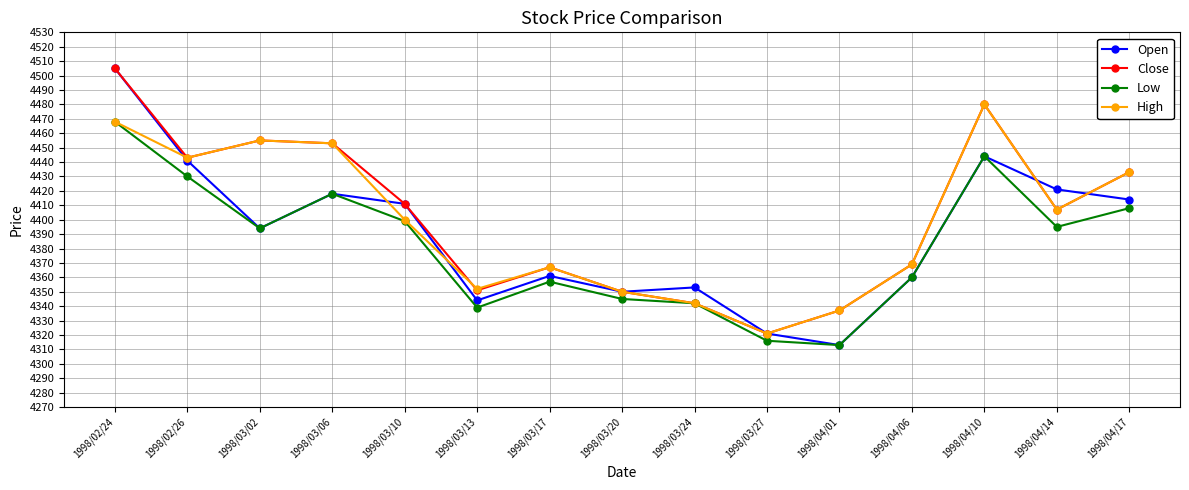

Rank the series by their average value, from highest to lowest.

Close, High, Open, Low